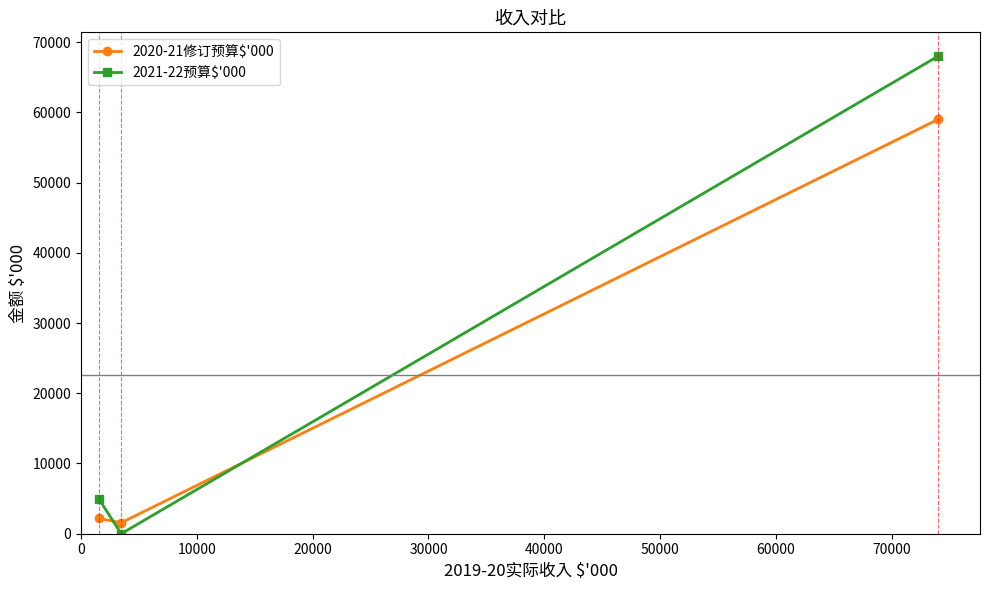

Reading right to left, what are all the values shown in this chart?

2020-21修订预算$'000: 59000	1564	2176
2021-22预算$'000: 68000	0	5000